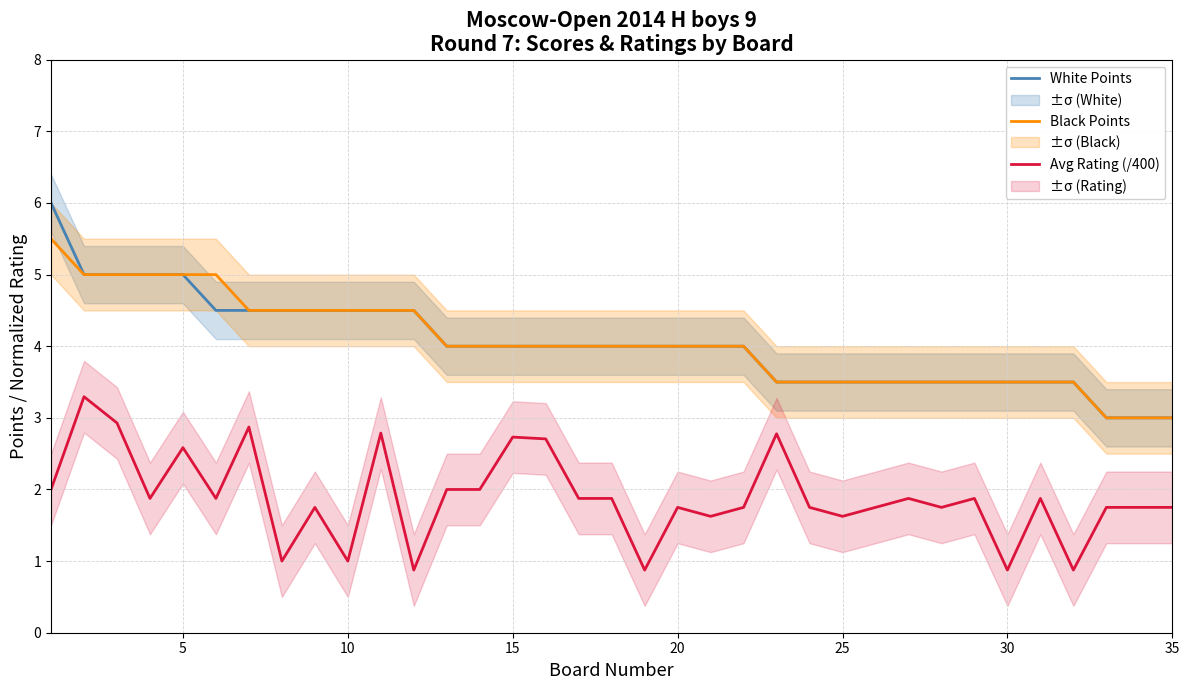

What is the maximum value shown in the chart?

6.0